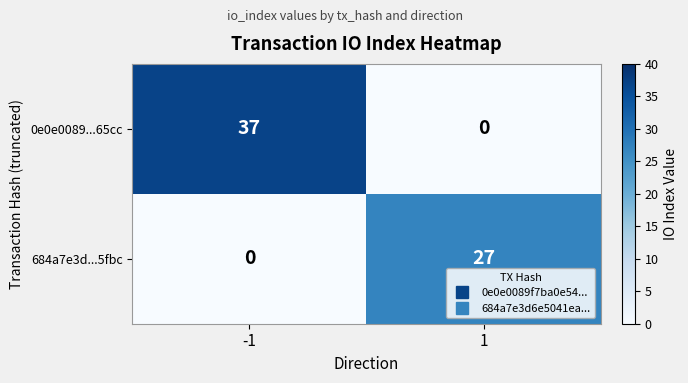

What is the sum of the 0e0e0089...65cc values at 1 and -1?

37